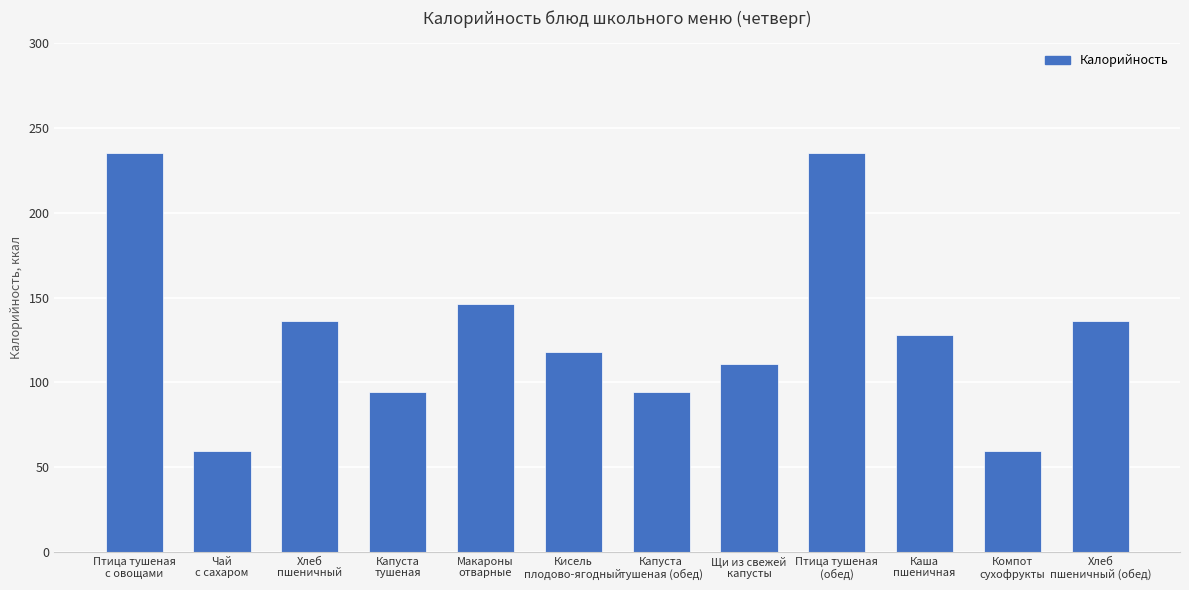

What is the maximum value shown in the chart?

235.0